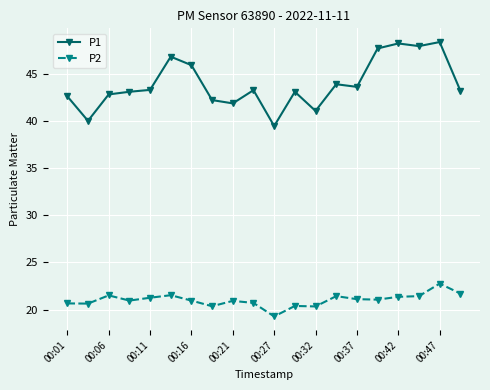

Which series has the largest range (max minus min)?

P1